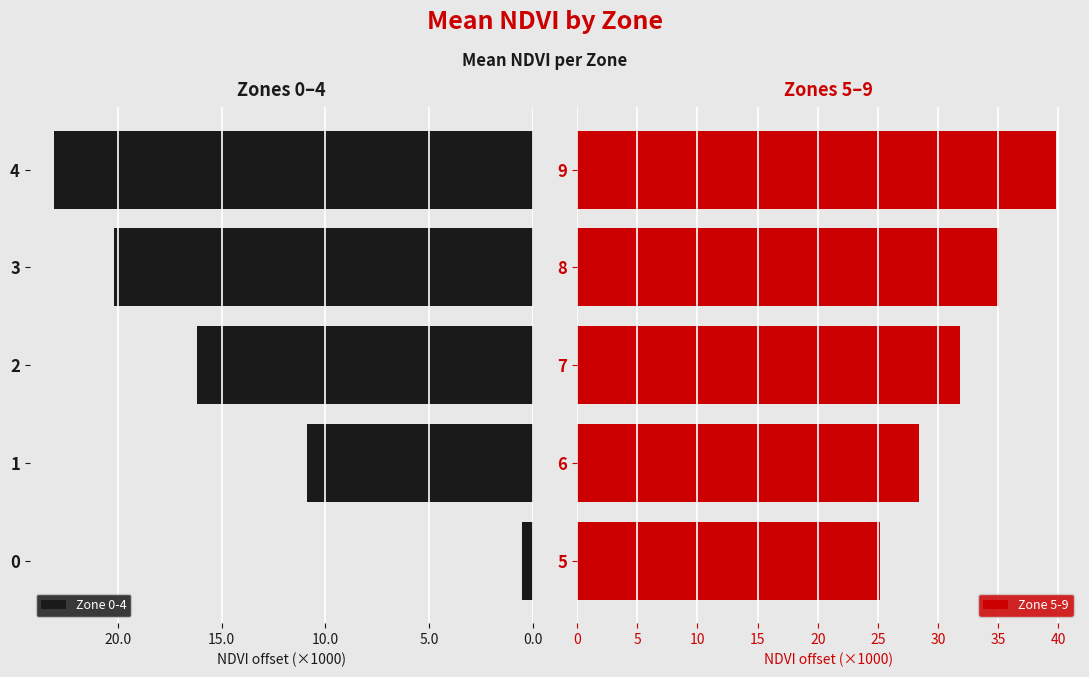

True or false: Zone 0-4 has a value of 0.5 at 0.

True